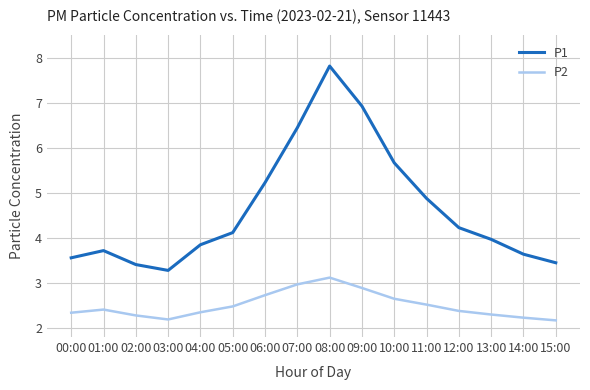

Which series changed the most between 09:00 and 15:00?

P1